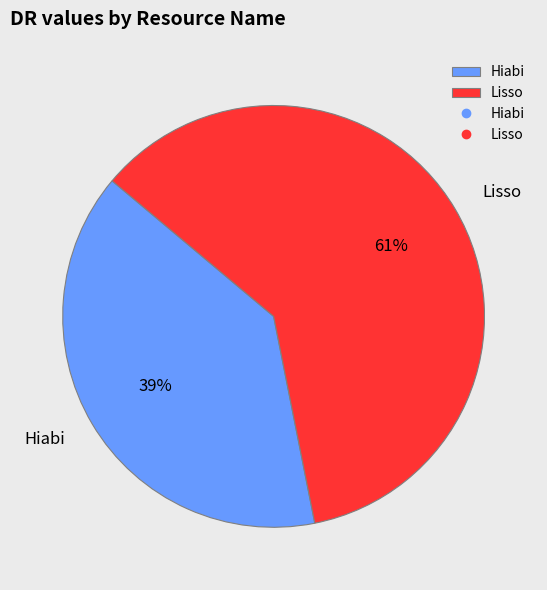

Which slice represents more than half of the pie?

Lisso